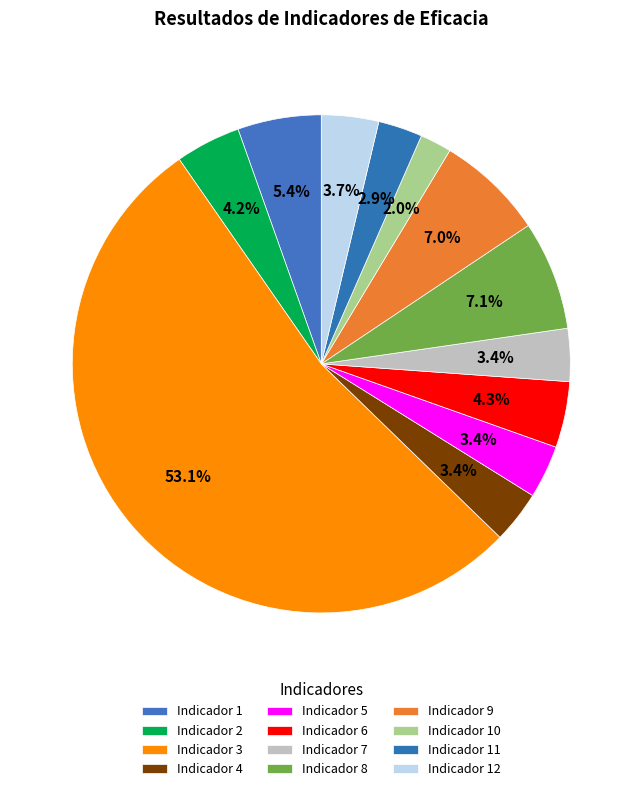

How many slices are in this pie chart?

12